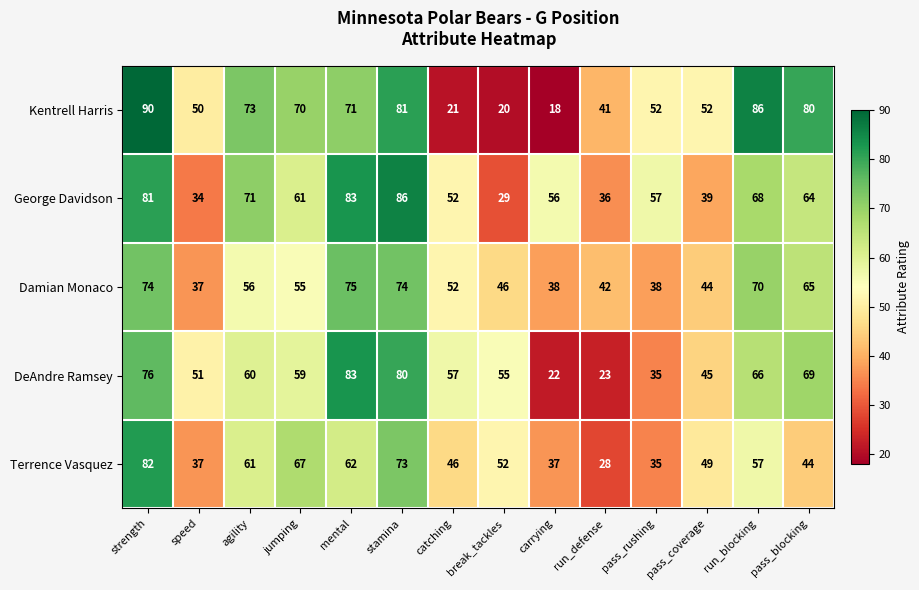

Which category has the lowest value across all series?

carrying